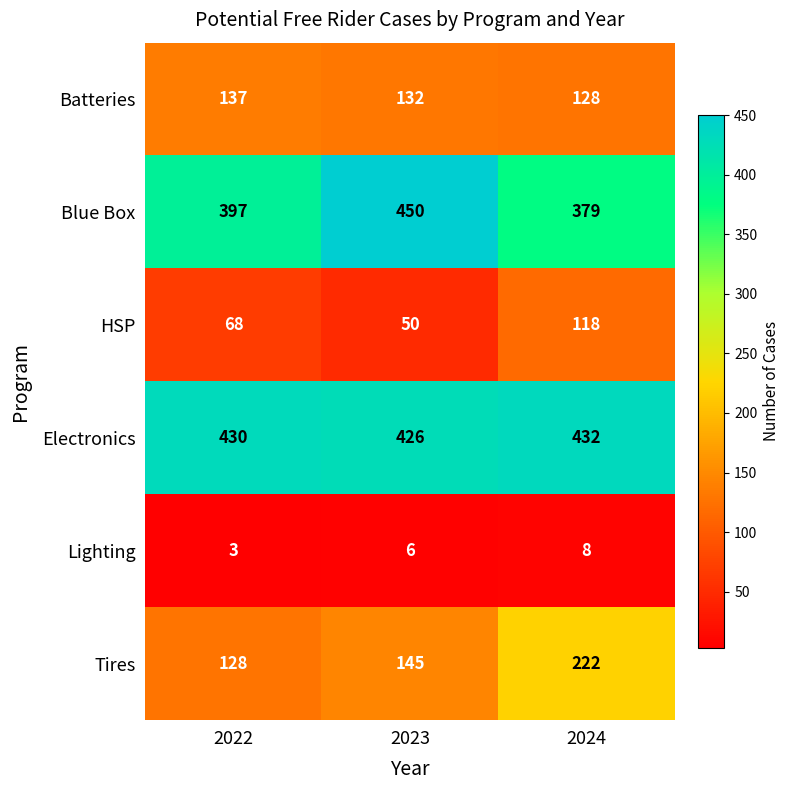

What is the difference between the Batteries values at 2023 and 2022?

5